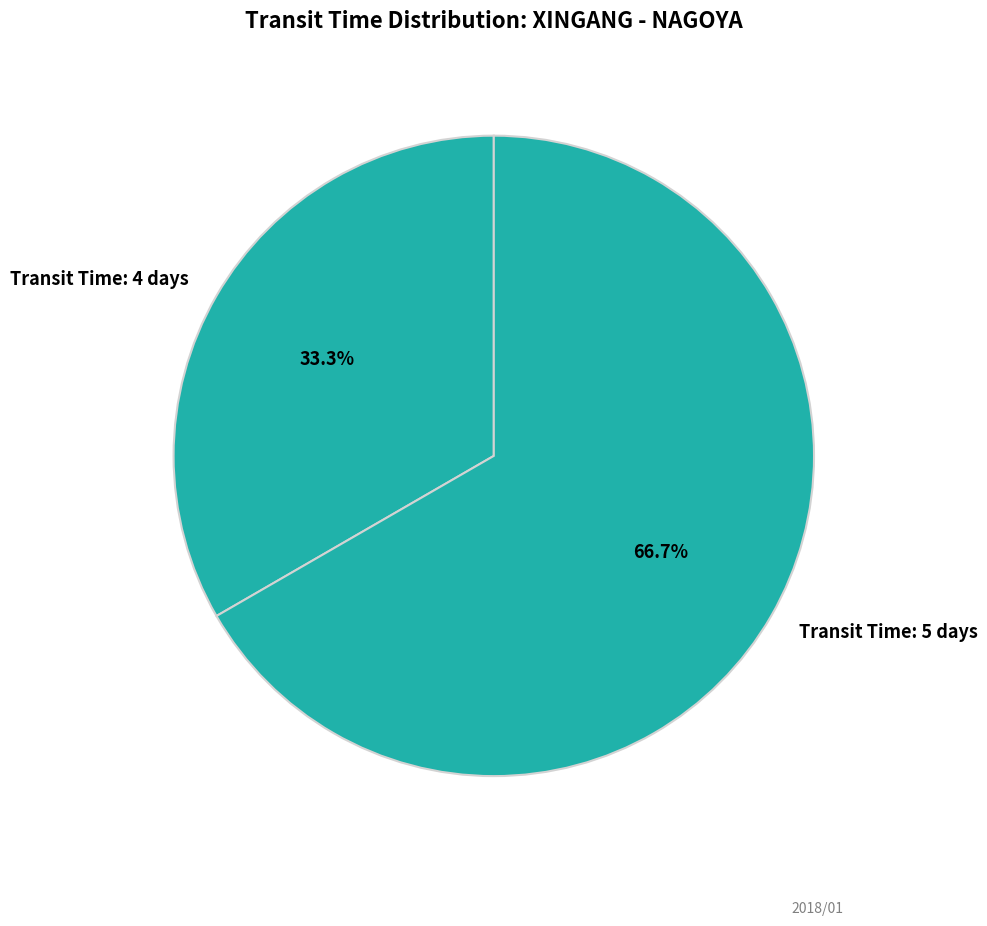

Is the sum of Transit Time: 5 days and Transit Time: 4 days greater than half?

Yes